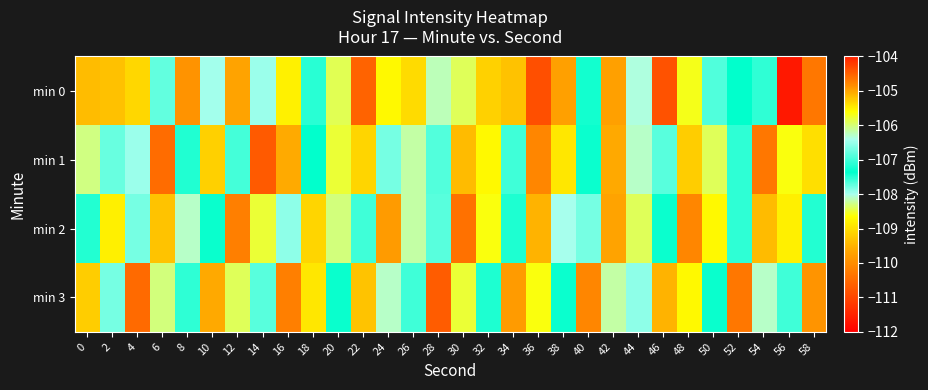

Which has a higher value, 16 or 8?

16